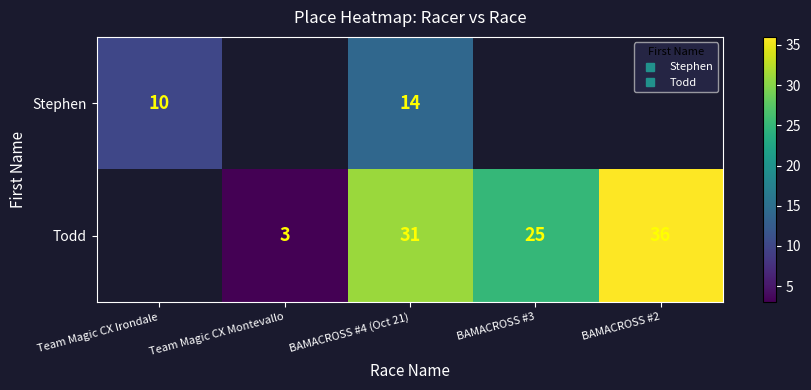

How many values in the Stephen series are below 14?

1